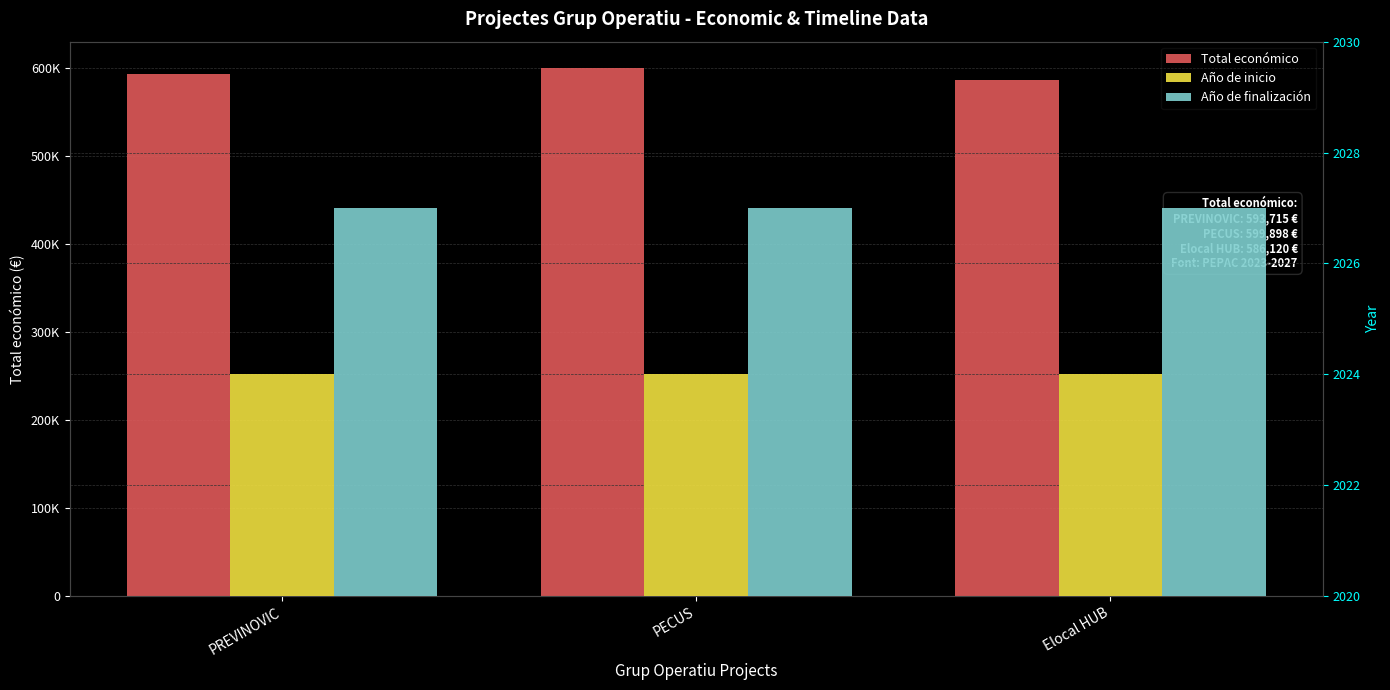

How many bars are there in total?

9